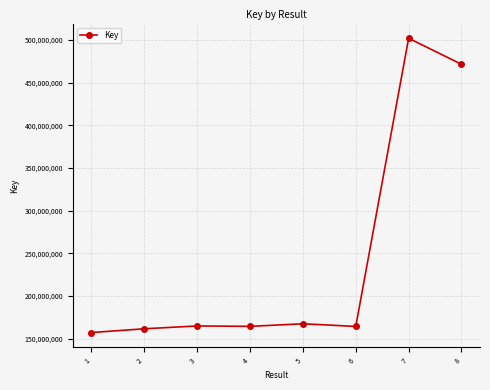

Which has a higher value, 5 or 1?

5